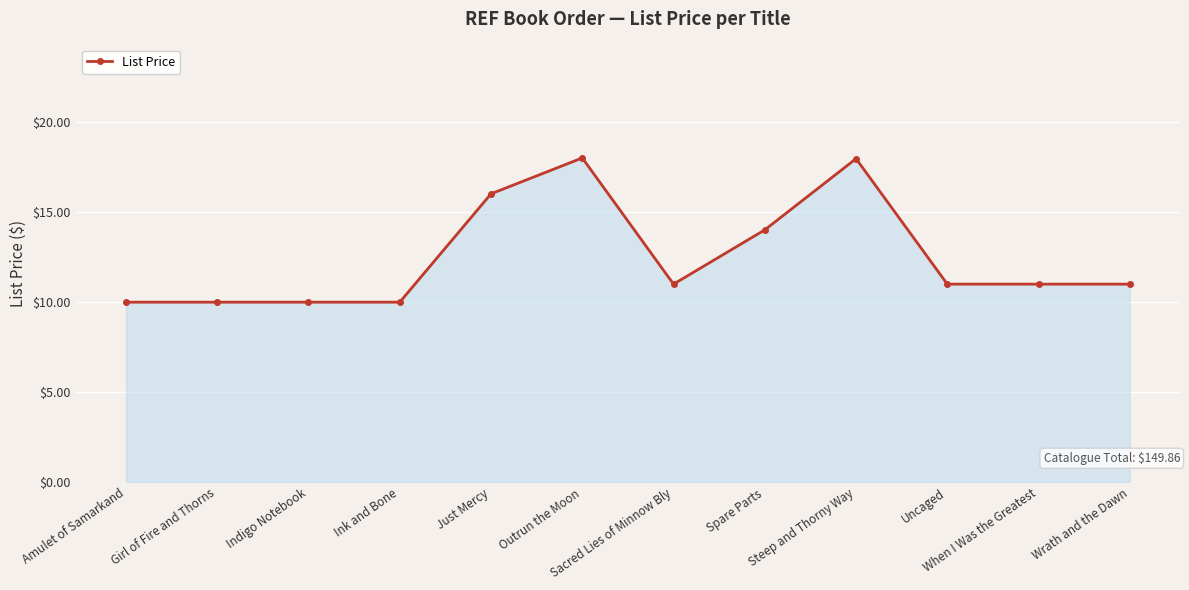

What is the difference between the maximum and second lowest values?

8.0